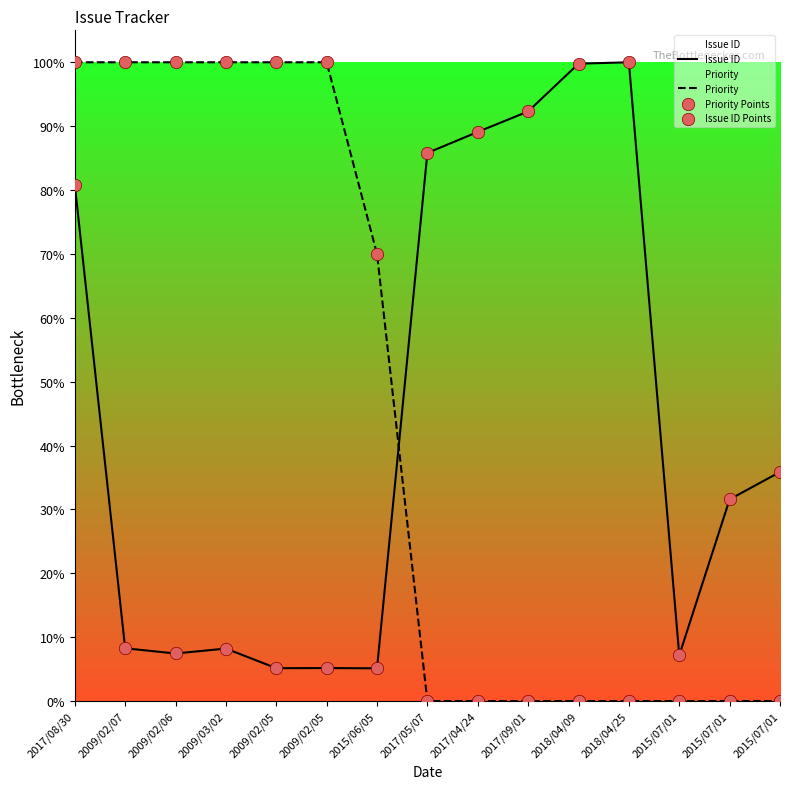

Which series contains the lowest Y value?

Priority